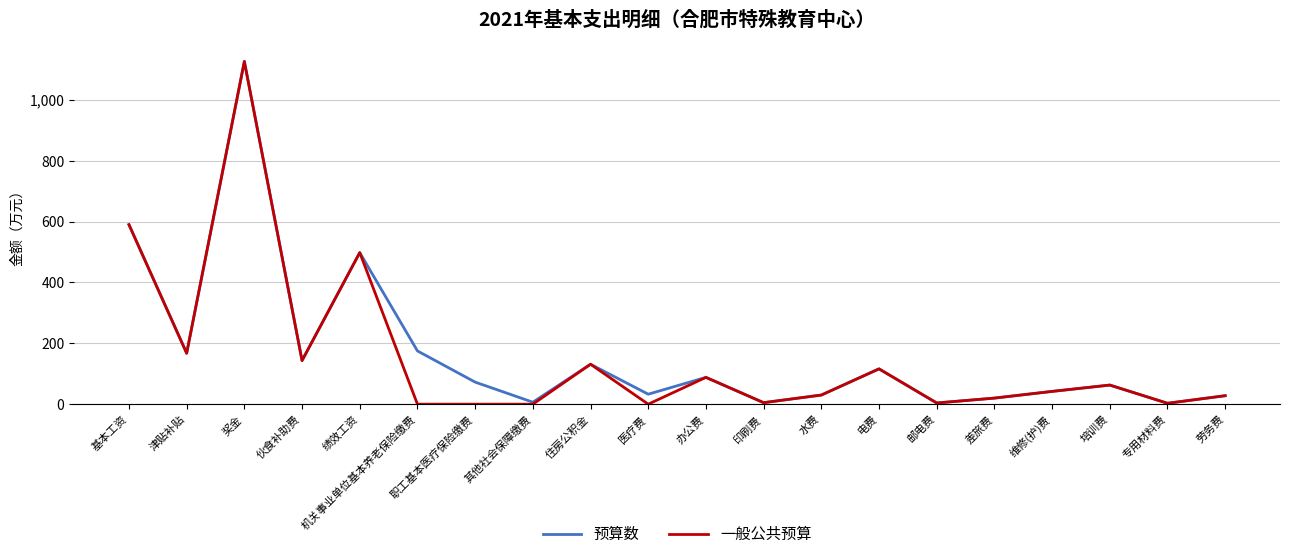

How many lines are shown in the chart?

2